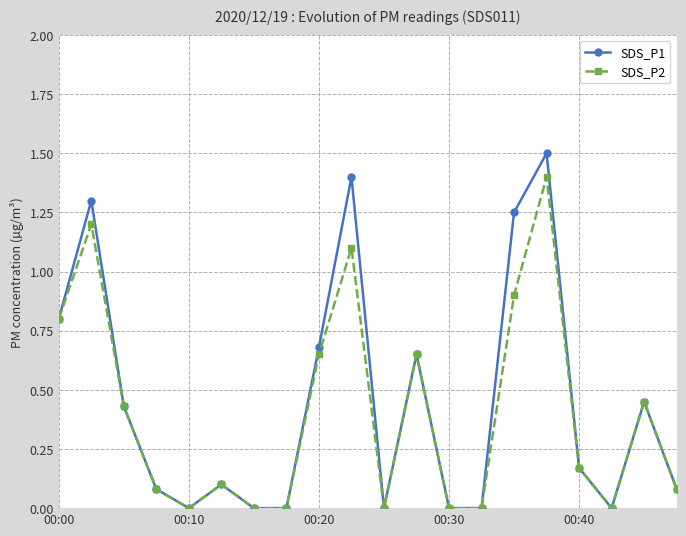

What is the maximum value for SDS_P1?

1.5